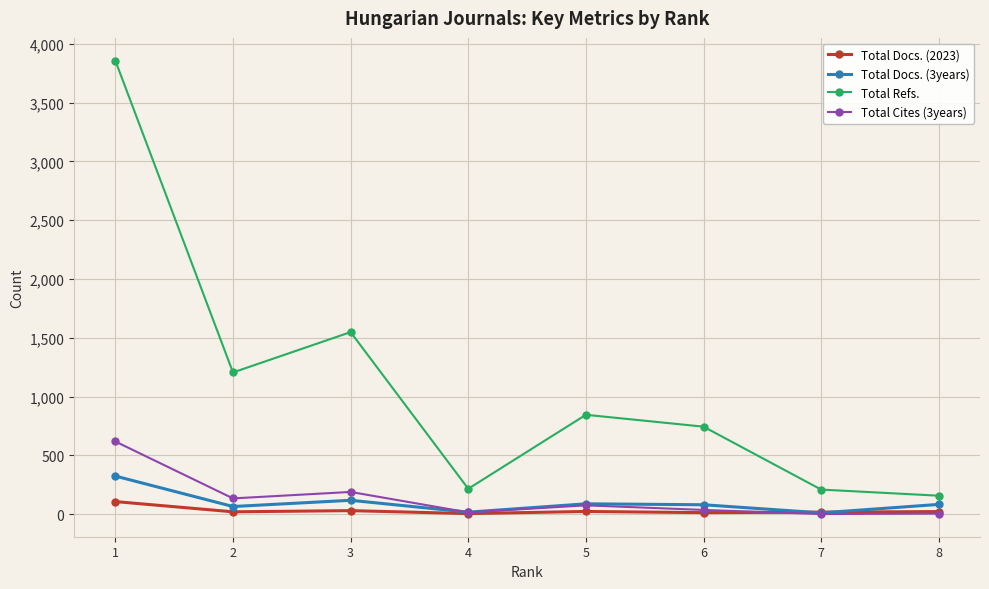

At which category does the chart reach its peak across all series?

1